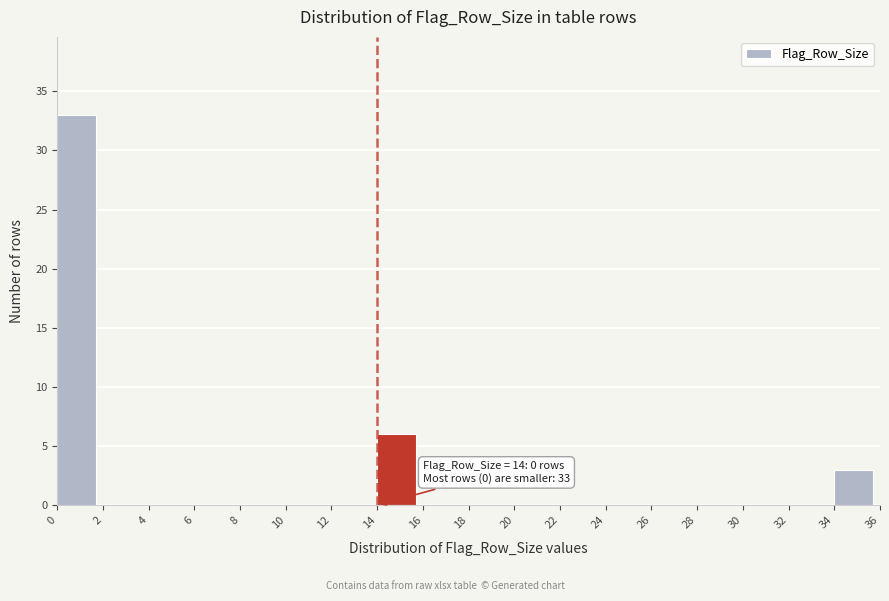

Over which range of the x-axis is the bar tallest?

0 to 2